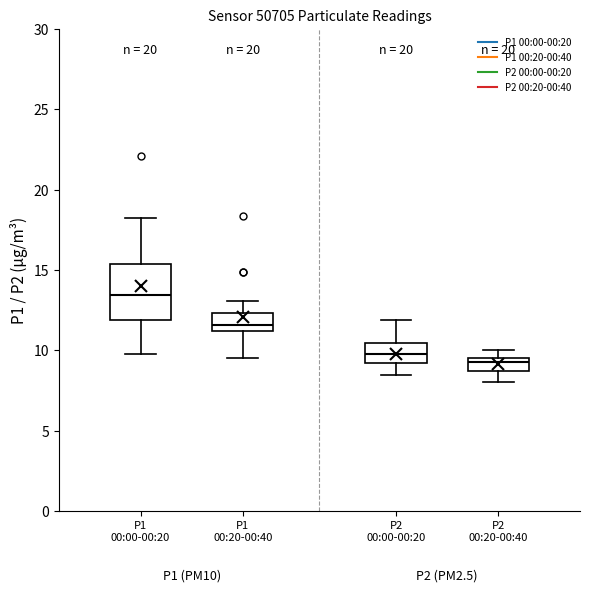

Where is the lower edge of the box for P2 00:20-00:40 on the y-axis? The values are not printed on the chart, so give them approximately, as read against the axis.

8.5